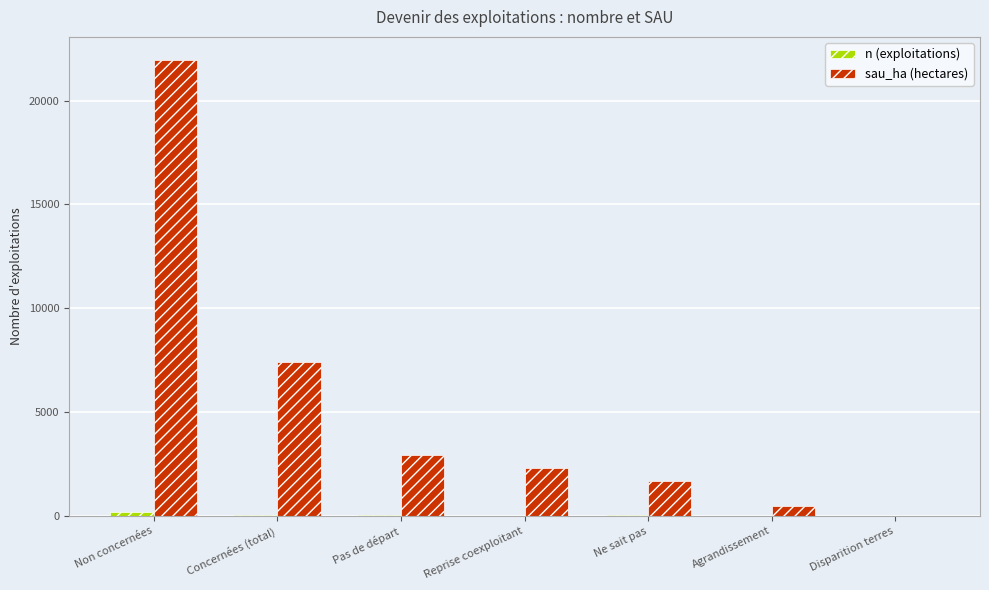

Which series has the largest total across all categories?

sau_ha (hectares)